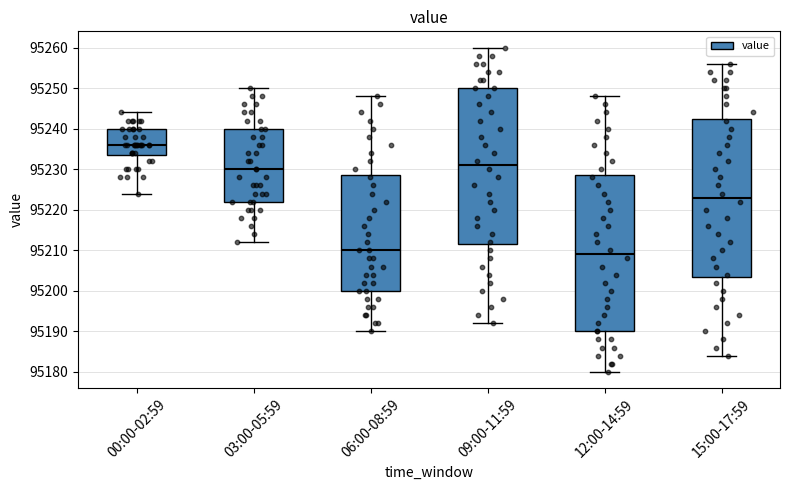

Where does the median line of the box for 15:00-17:59 sit on the y-axis? The values are not printed on the chart, so give them approximately, as read against the axis.

95223